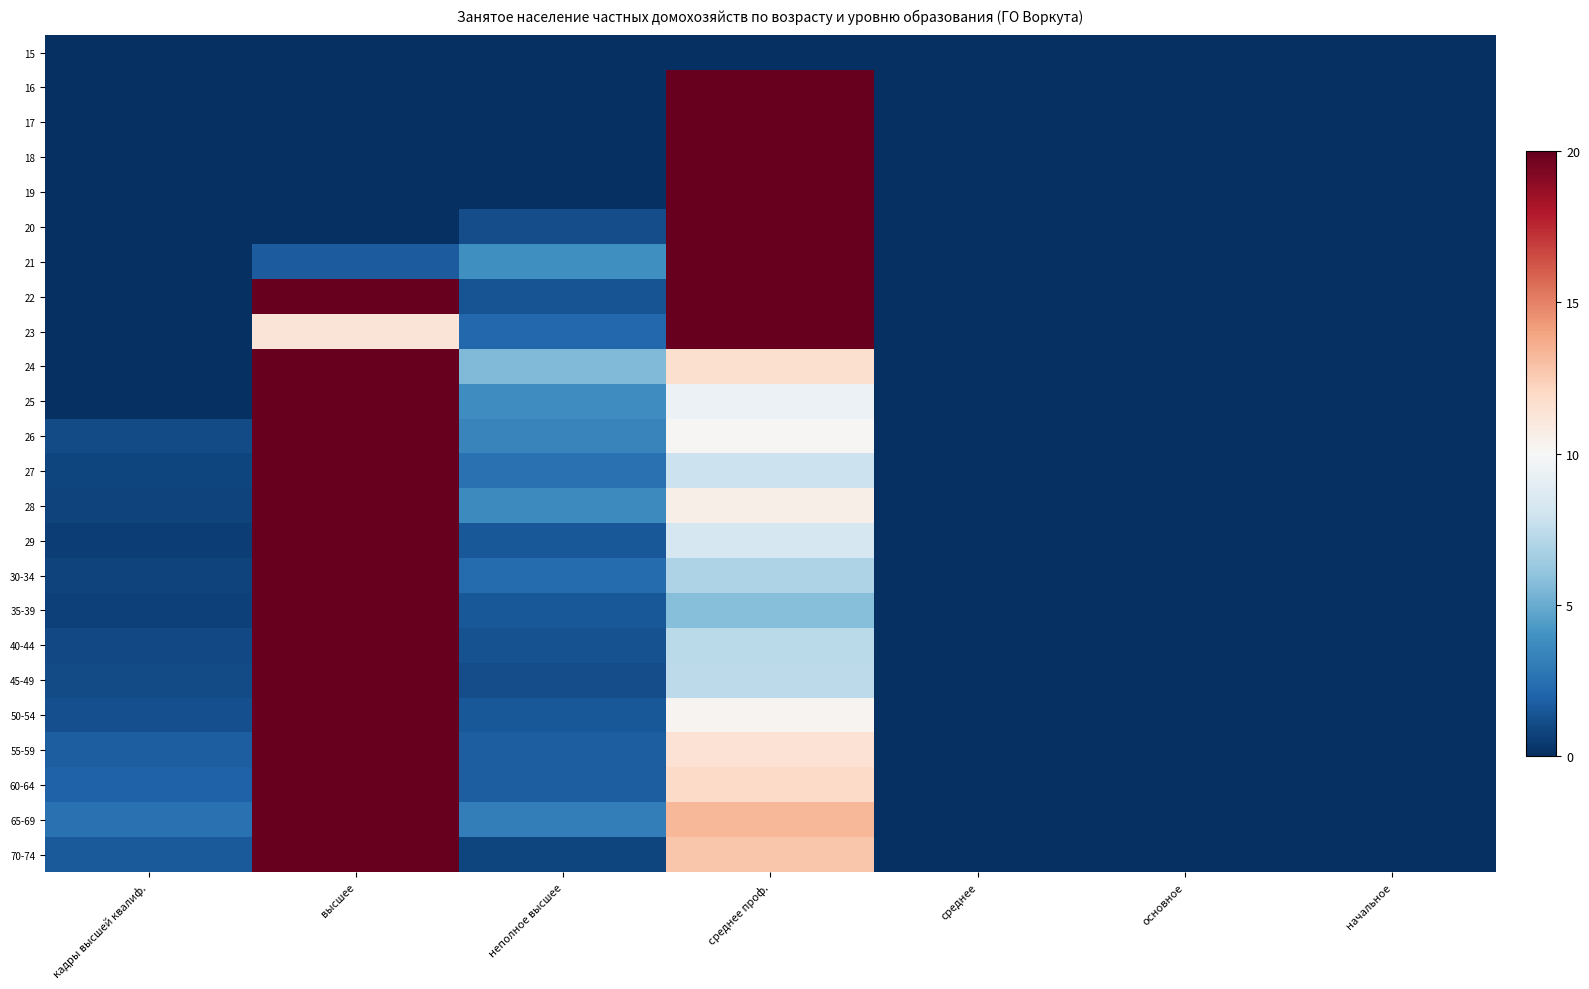

What is the total value across all series at кадры высшей квалиф.?

15.6